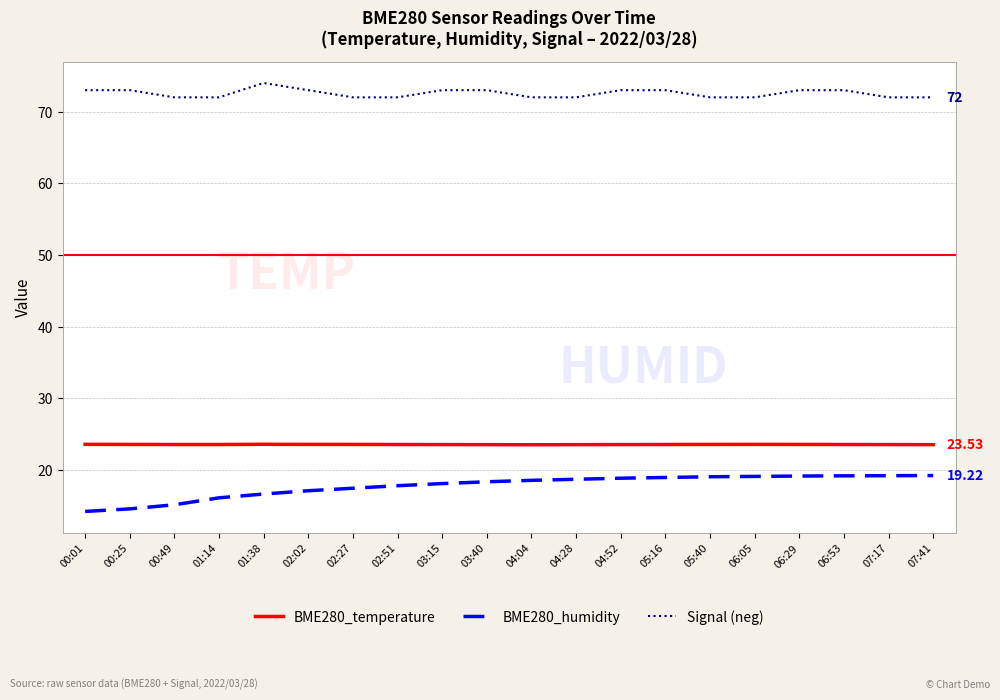

List the series in order of their peak value, lowest first.

BME280_humidity, BME280_temperature, Signal (neg)